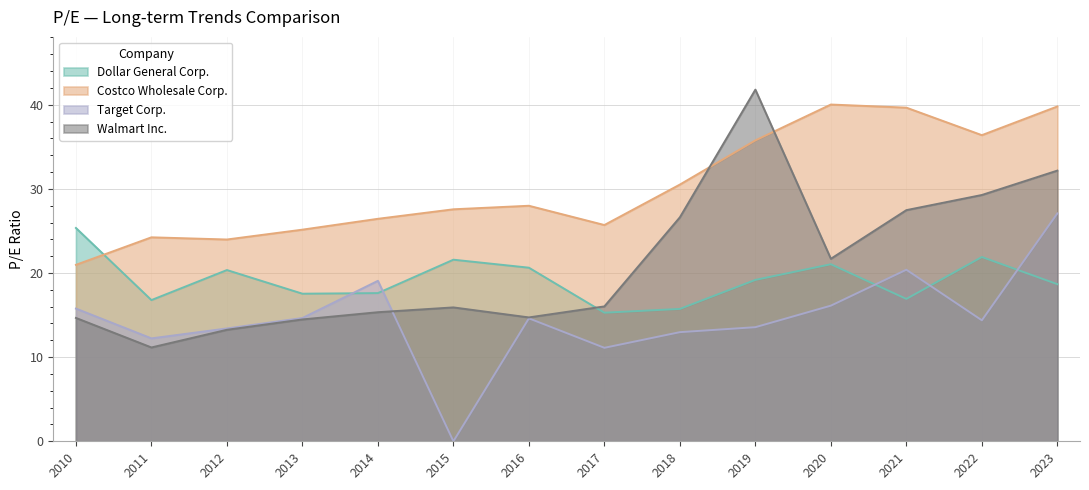

At which label is Dollar General Corp. closest to 20?

2012